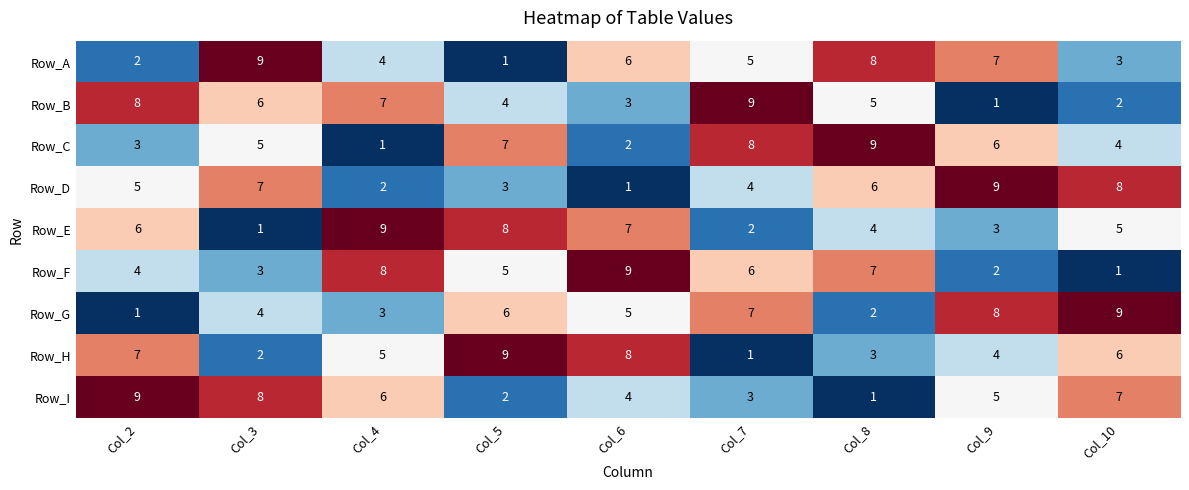

How many Row_D values are between 3 and 7?

5